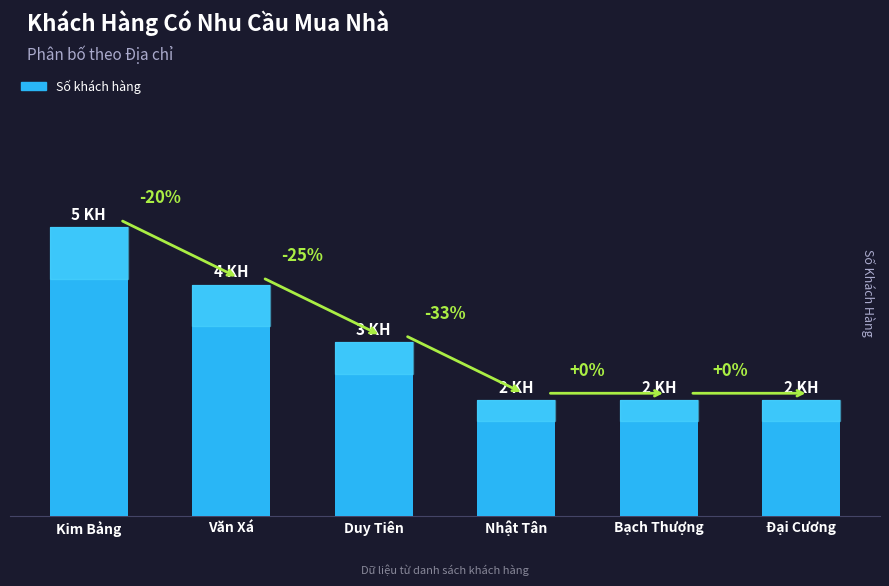

Which category has the lowest value across all series?

Nhật Tân